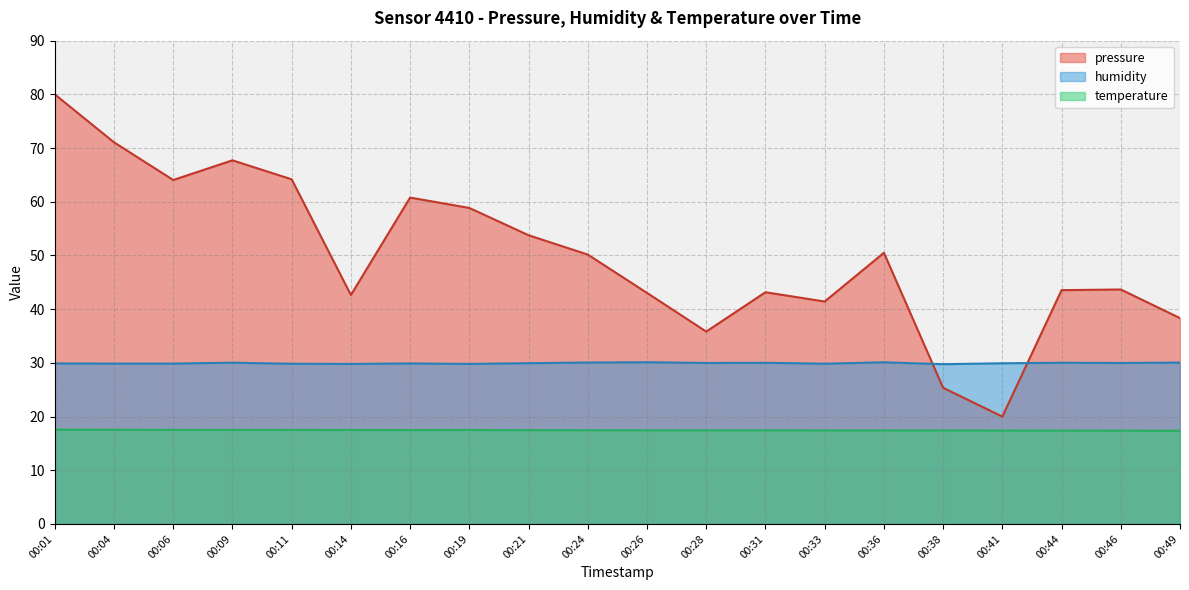

True or false: temperature and humidity cross at least once.

False